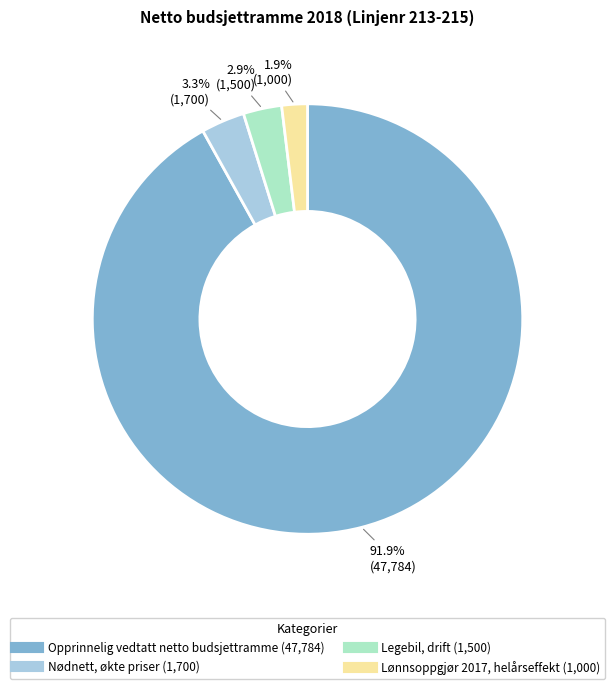

Between Legebil, drift and Lønnsoppgjør 2017, helårseffekt, which is larger?

Legebil, drift